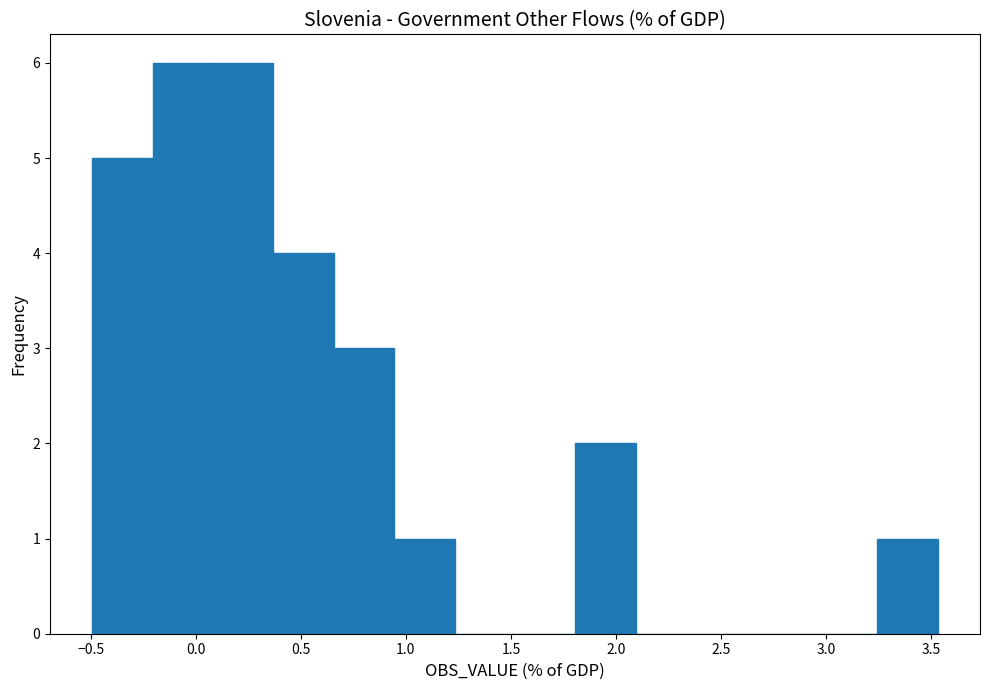

How tall is the bar that spans 3.25 to 3.55 on the x-axis? Neither the bar edges nor the heights are printed on the chart, so give them approximately, as read against the axes.

1